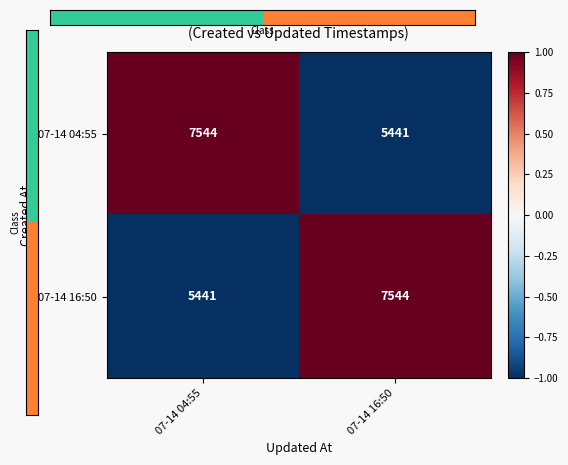

The value of 07-14 04:55 at 07-14 16:50 is 5441. True or false?

True